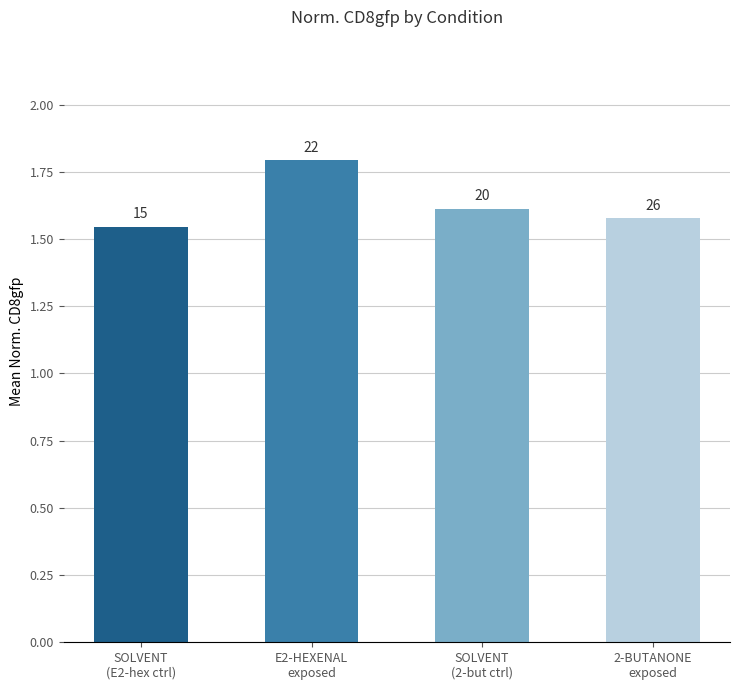

What is the difference between the values at E2-HEXENAL
exposed and 2-BUTANONE
exposed?

0.2